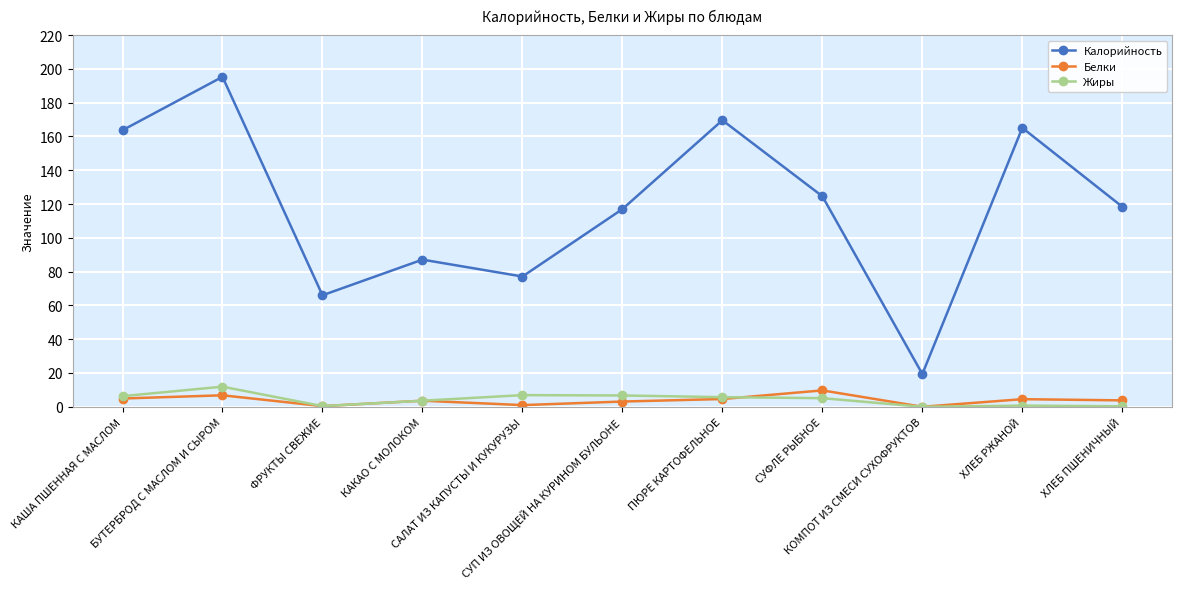

True or false: Жиры and Калорийность cross at least once.

False